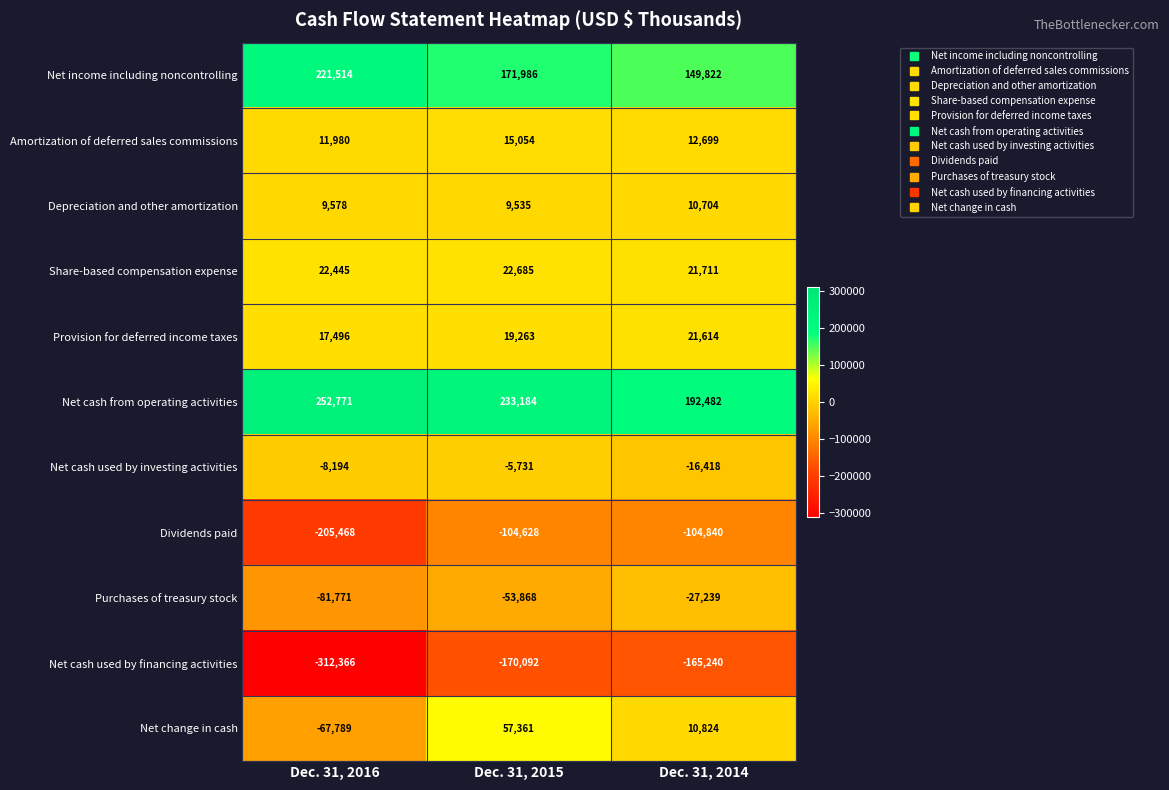

What is the lowest value of the Purchases of treasury stock series?

-81771